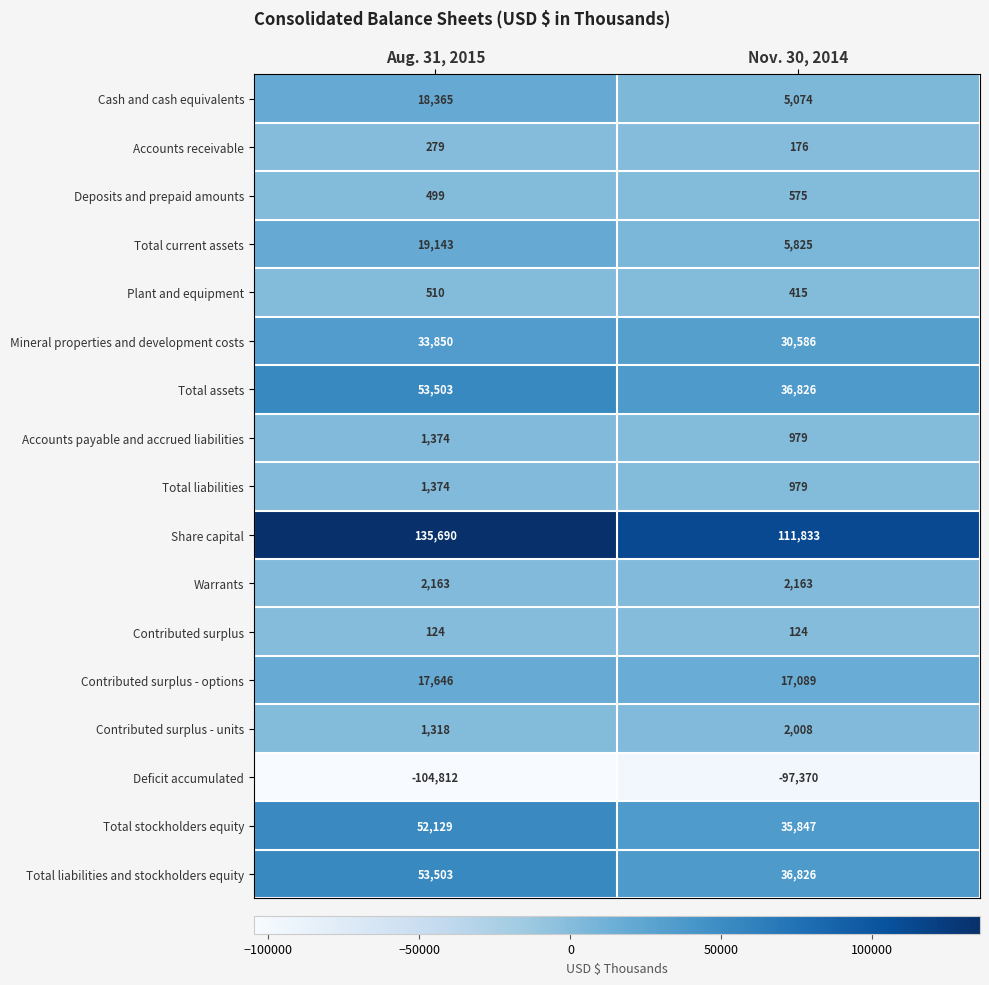

The Deficit accumulated series shows -147670 at Nov. 30, 2014. True or false?

False